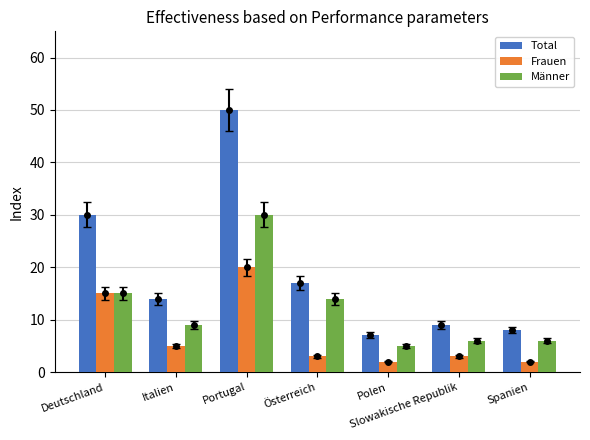

What is the sum of all Total values?

135